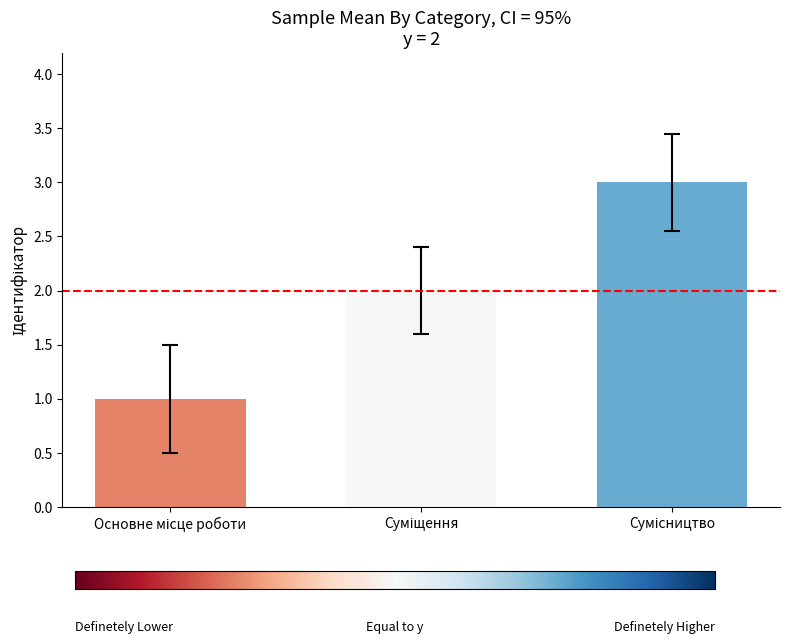

What is the sum of all values?

6